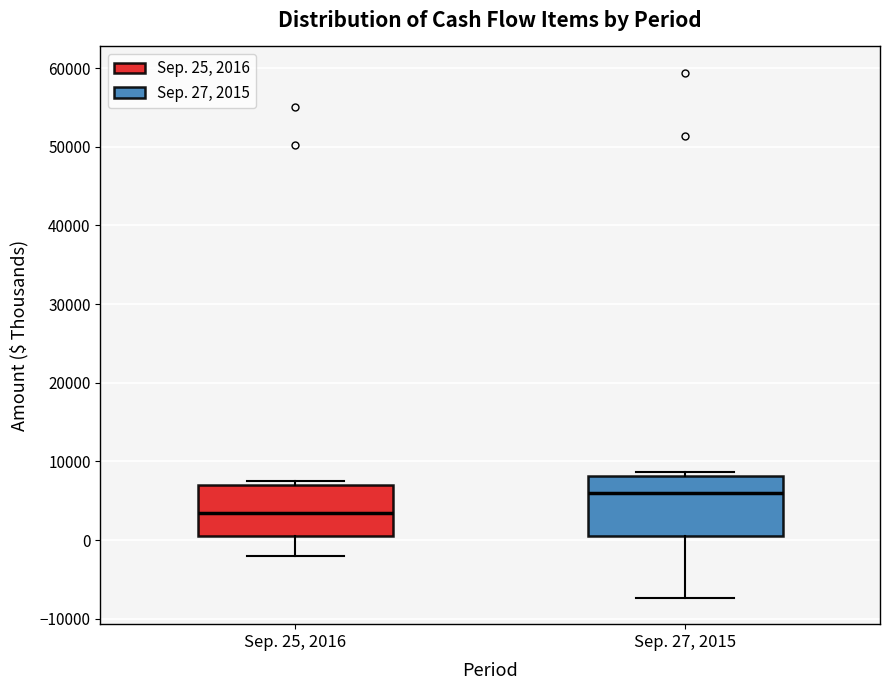

Which box is the tallest, from its lower edge to its upper edge?

Sep. 27, 2015